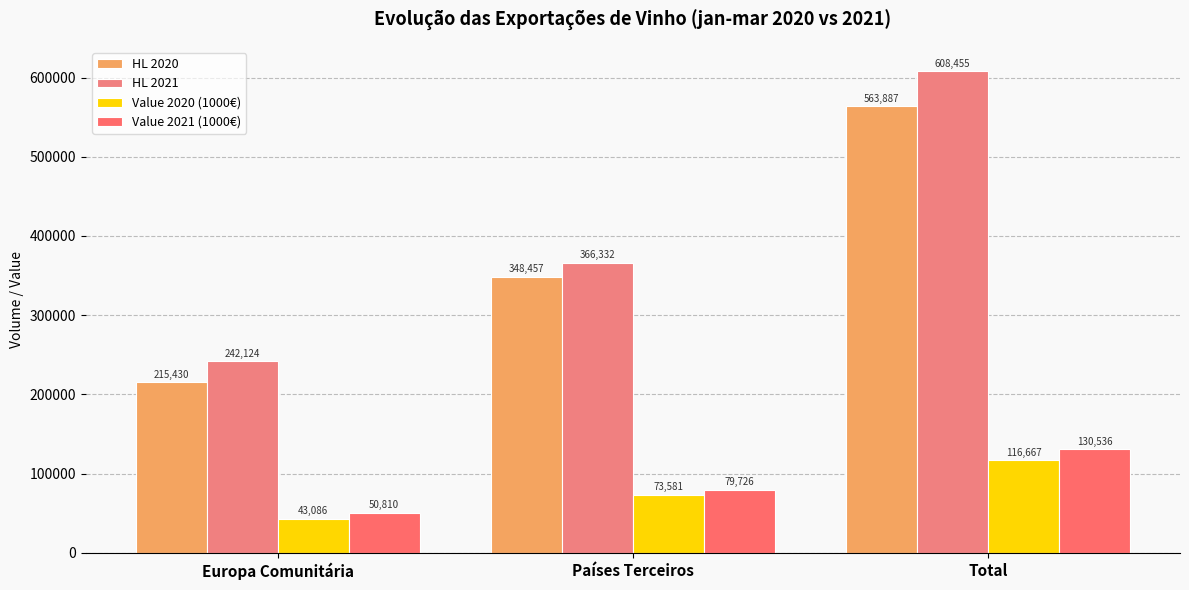

True or false: HL 2020 has a value of 604306.9 at Países Terceiros.

False